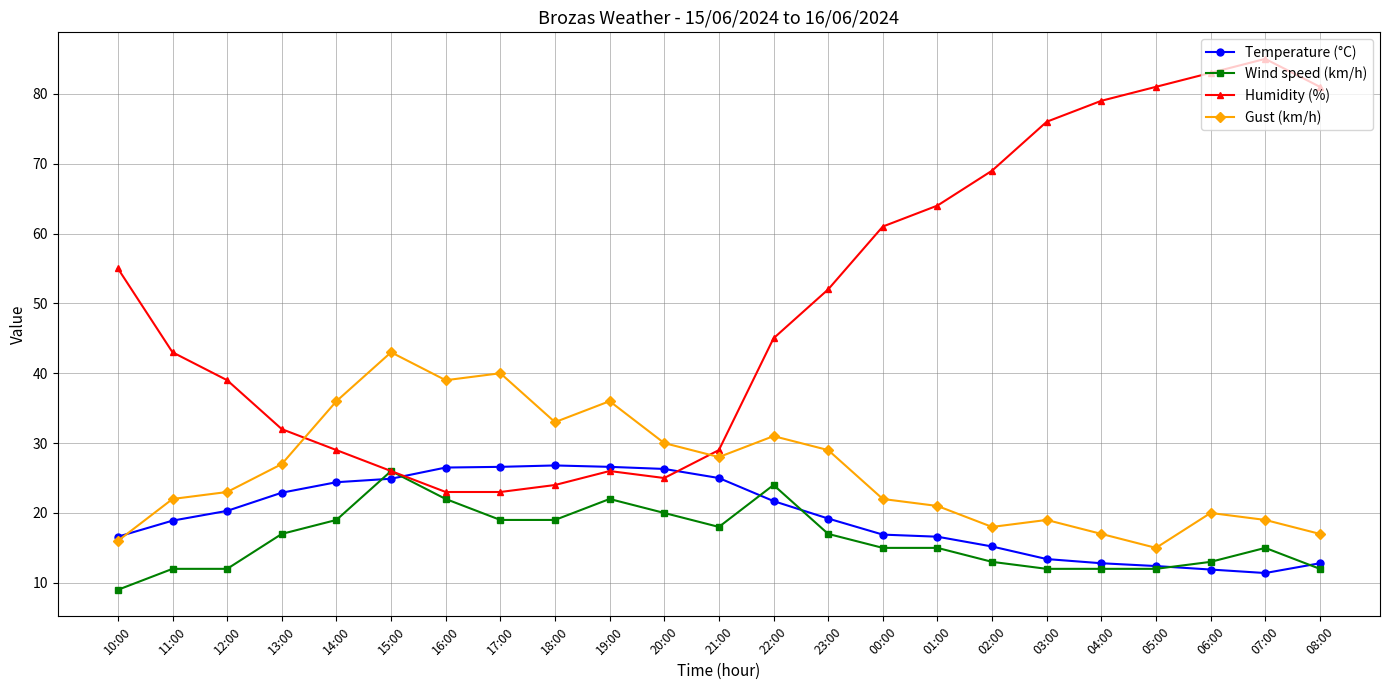

What is the approximate value of Temperature (°C) at 08:00?

12.8